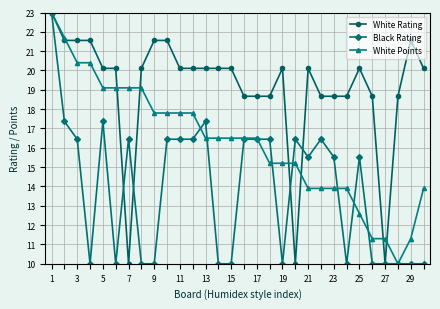

At how many categories does at least one series exceed 13?

29